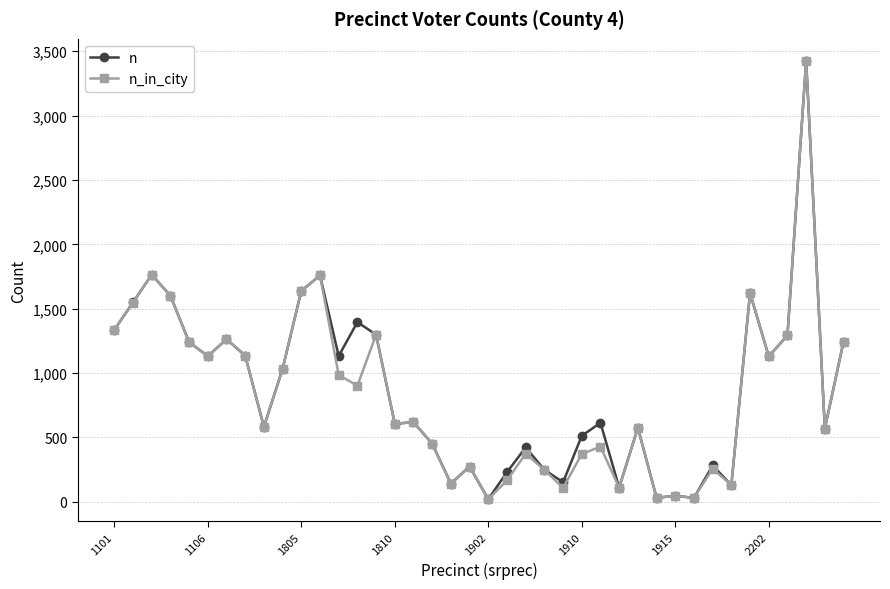

What are all the series names shown in the legend?

n, n_in_city